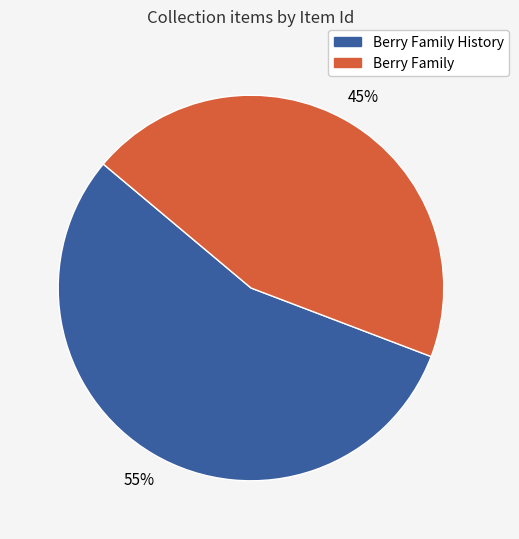

Is there a majority slice in this chart?

Yes